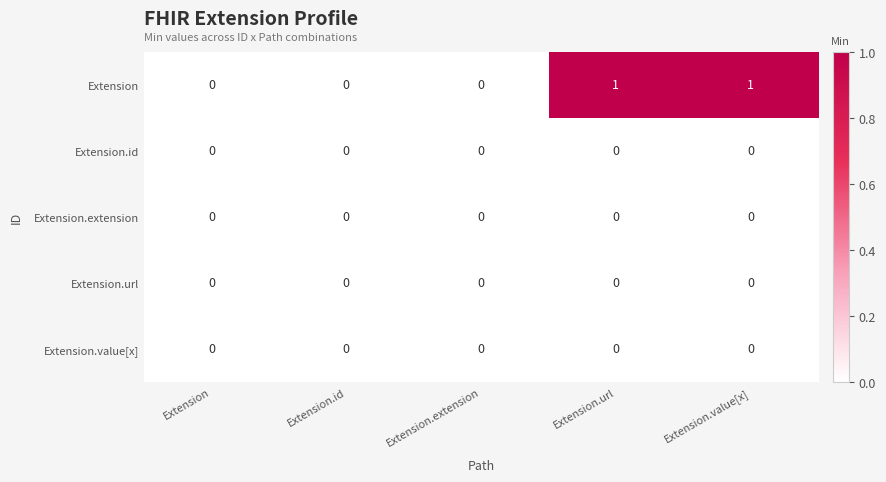

The Extension series shows -1 at Extension. True or false?

False